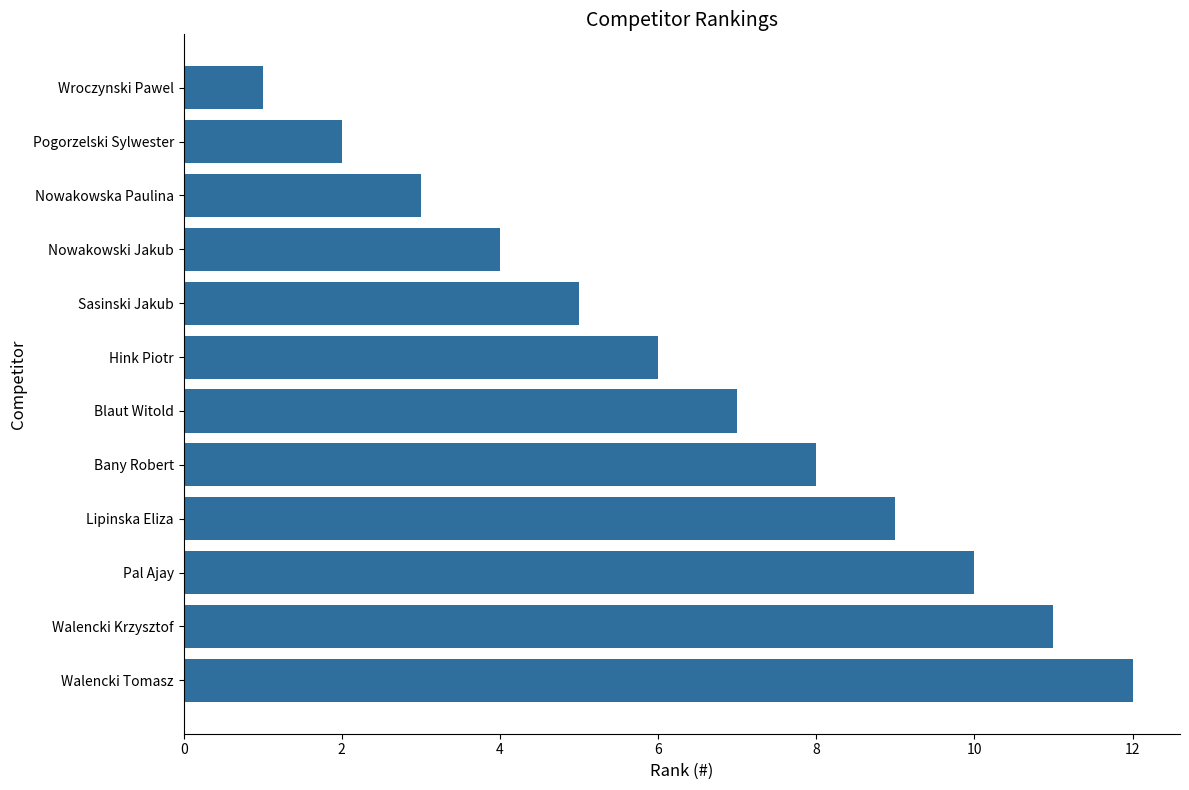

The chart shows a value of 9 at Blaut Witold. True or false?

False